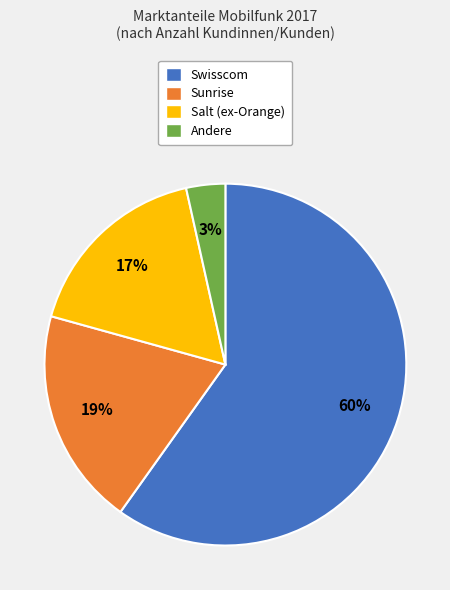

What percentage is the Sunrise slice, to the nearest percent?

19%